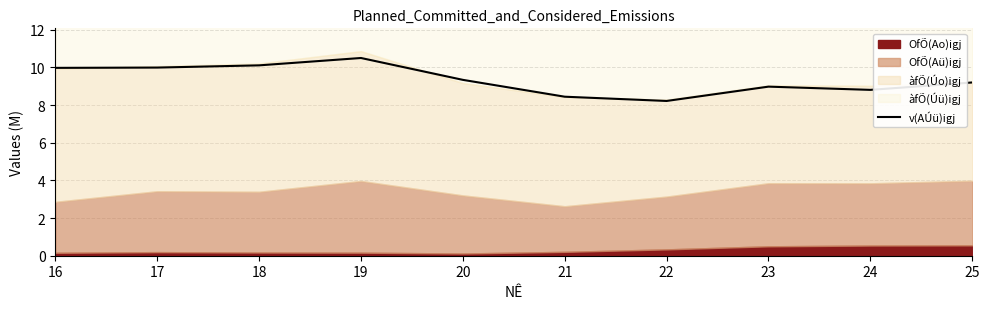

Rank the categories by value from highest to lowest.

19, 18, 17, 16, 20, 25, 23, 24, 21, 22